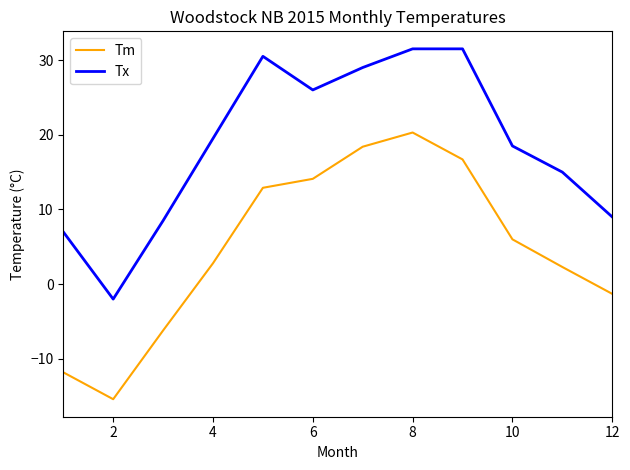

Rank the series by their average value, from lowest to highest.

Tm, Tx